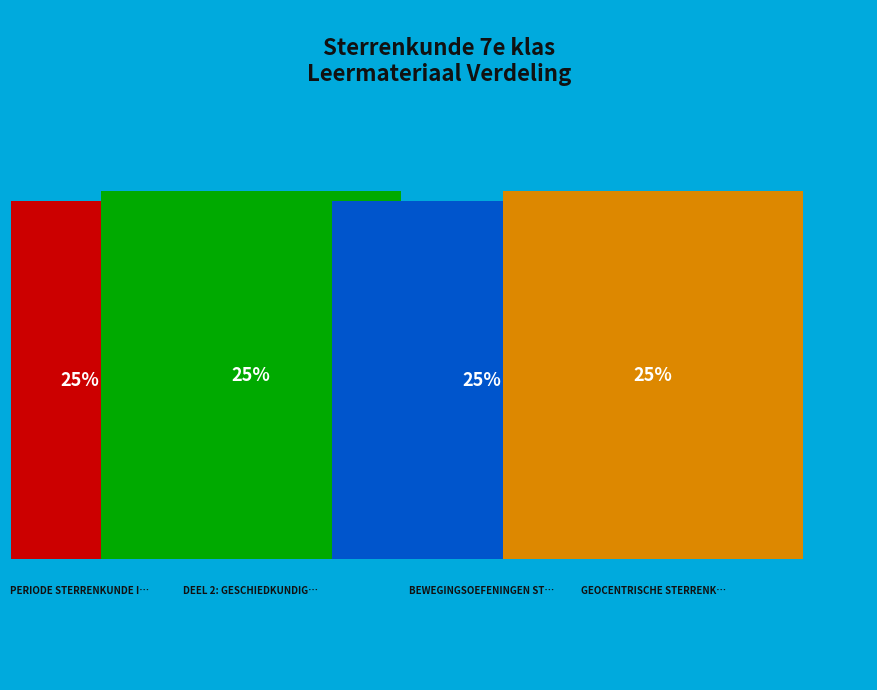

Count the number of slices in the pie.

4